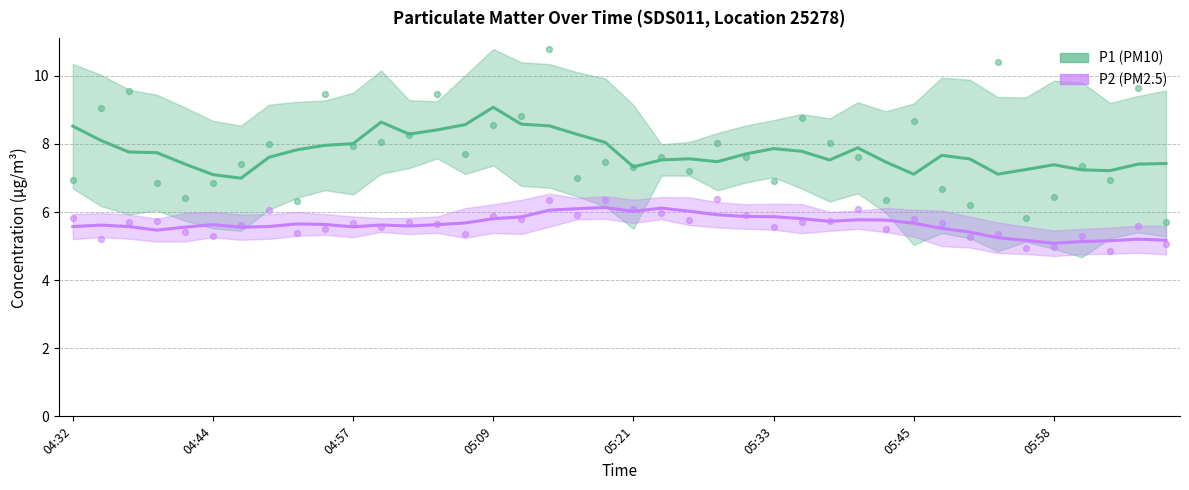

Is the value of P2 (PM2.5) at 31 greater than the value of P1 (PM10) at 04:44?

No